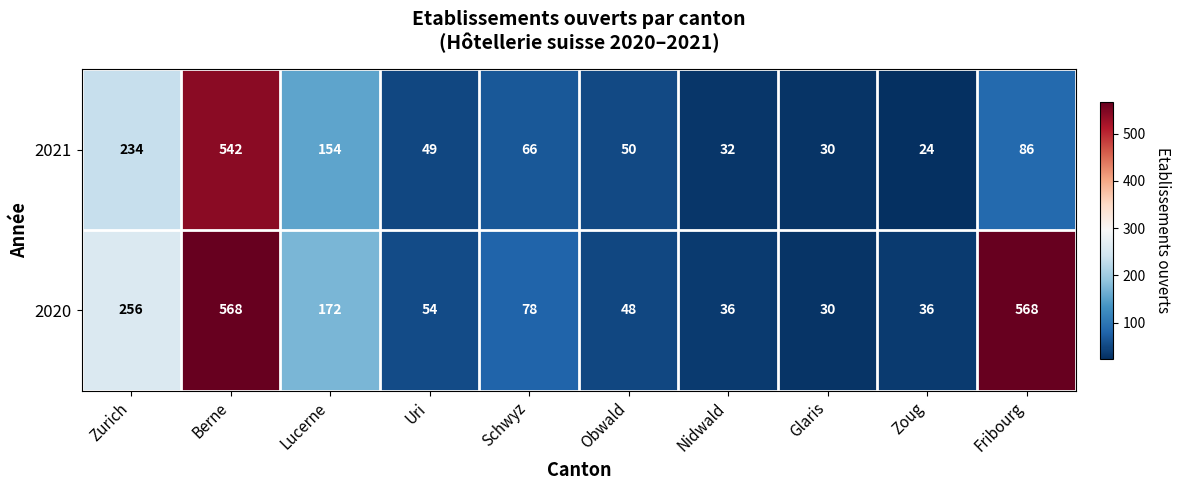

What is the sum of all 2021 values?

1267